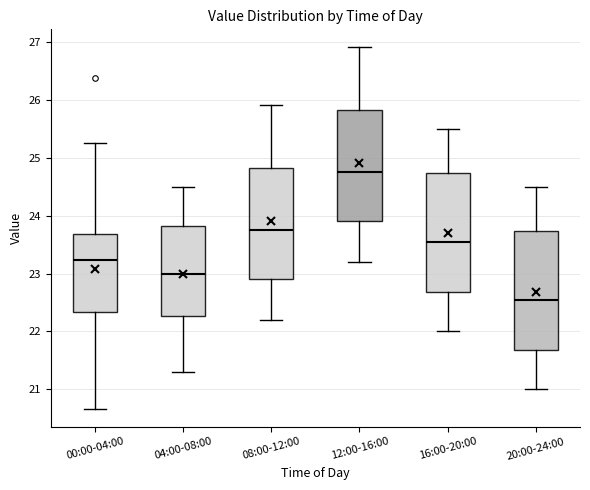

Reading left to right, read every box against the y-axis: the position of its median line, the range the box covers, and the ends of its whiskers. The values are not printed on the chart, so give them approximately, as read against the axis.

00:00-04:00: median 23.2, box 22.3 to 23.7, whiskers 20.7 to 25.3
04:00-08:00: median 23.0, box 22.3 to 23.8, whiskers 21.3 to 24.5
08:00-12:00: median 23.8, box 22.9 to 24.8, whiskers 22.2 to 25.9
12:00-16:00: median 24.8, box 23.9 to 25.8, whiskers 23.2 to 26.9
16:00-20:00: median 23.6, box 22.7 to 24.7, whiskers 22.0 to 25.5
20:00-24:00: median 22.6, box 21.7 to 23.7, whiskers 21.0 to 24.5